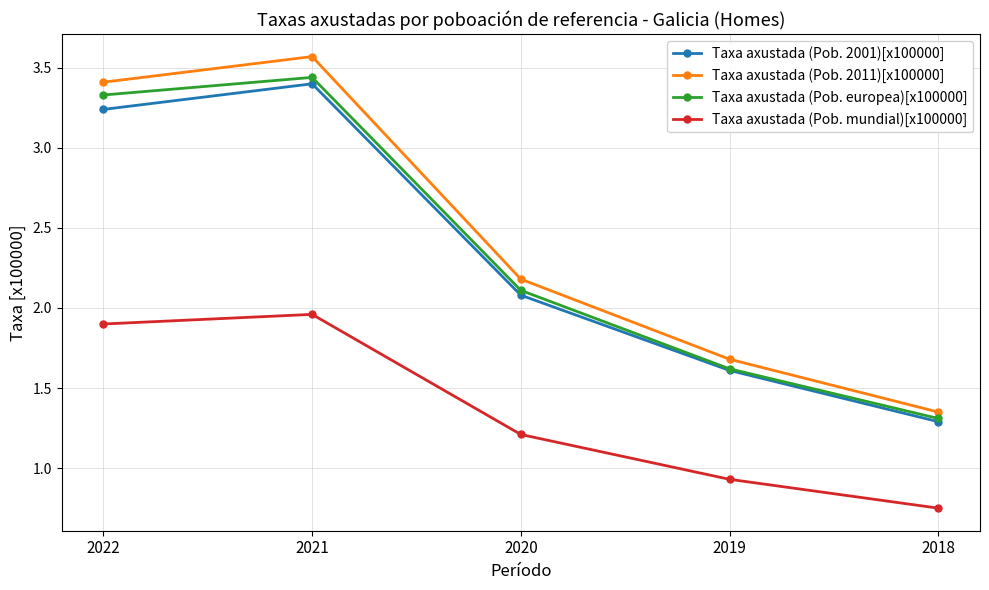

What is the difference between the highest and lowest values at 2020?

1.0